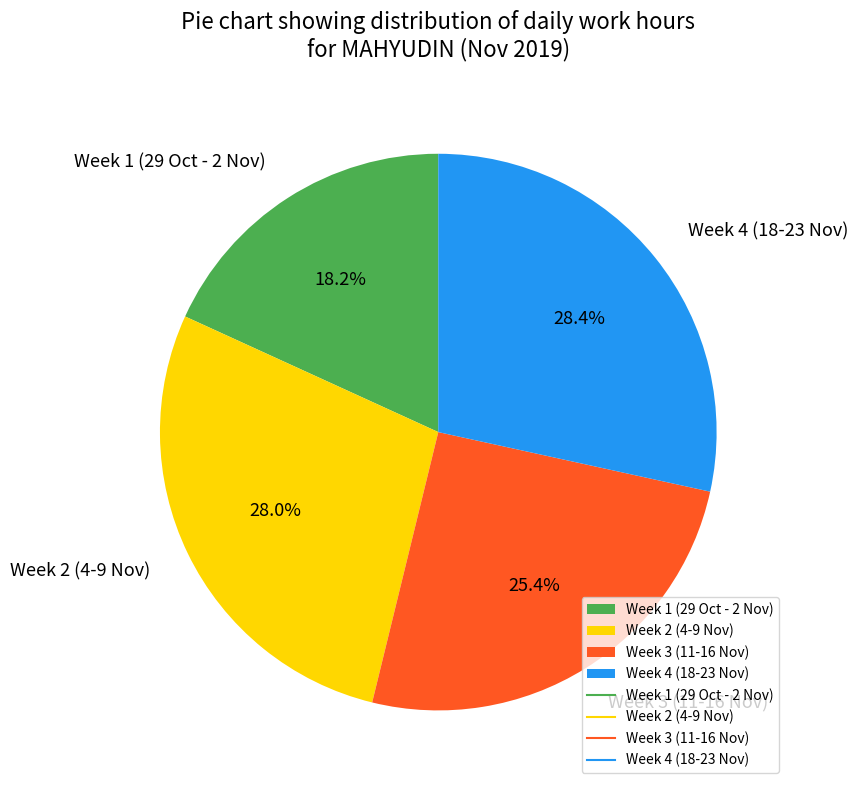

Is there any slice that represents more than half of the pie?

No